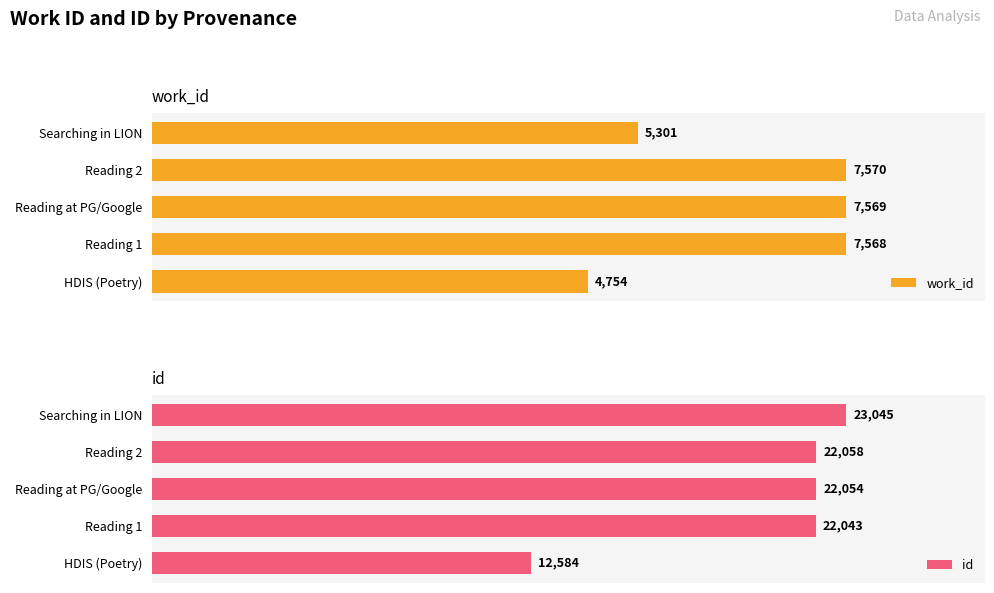

Which series has the largest range (max minus min)?

id